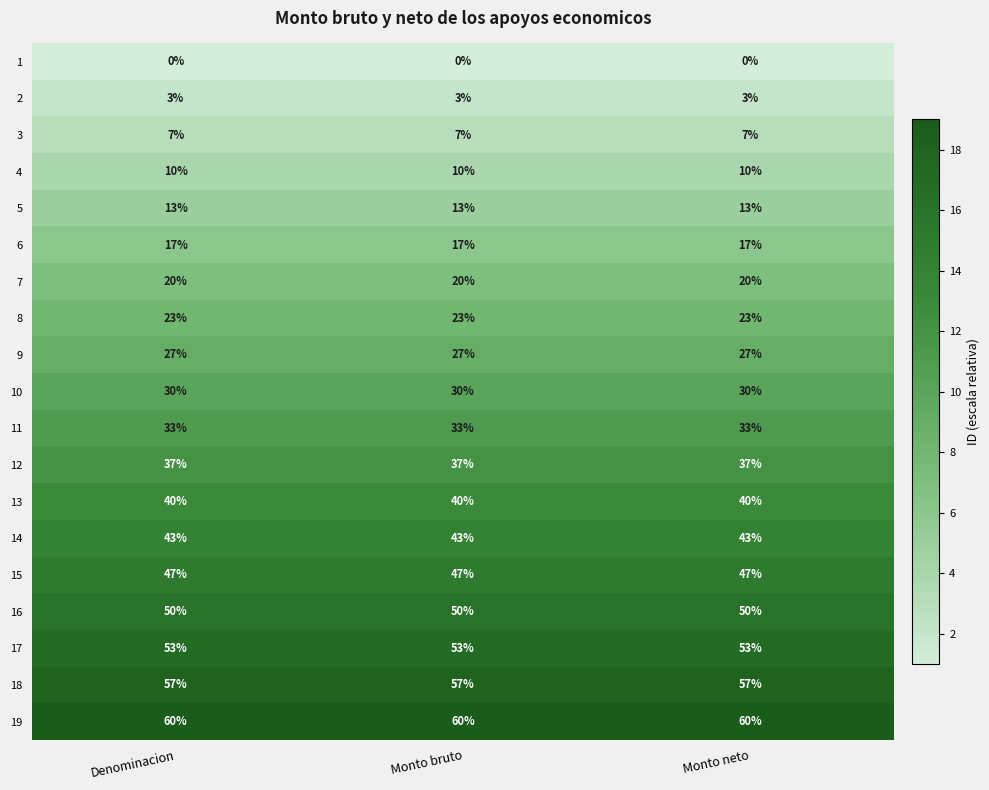

At Monto bruto, list the series in order from smallest to largest.

1, 2, 3, 4, 5, 6, 7, 8, 9, 10, 11, 12, 13, 14, 15, 16, 17, 18, 19